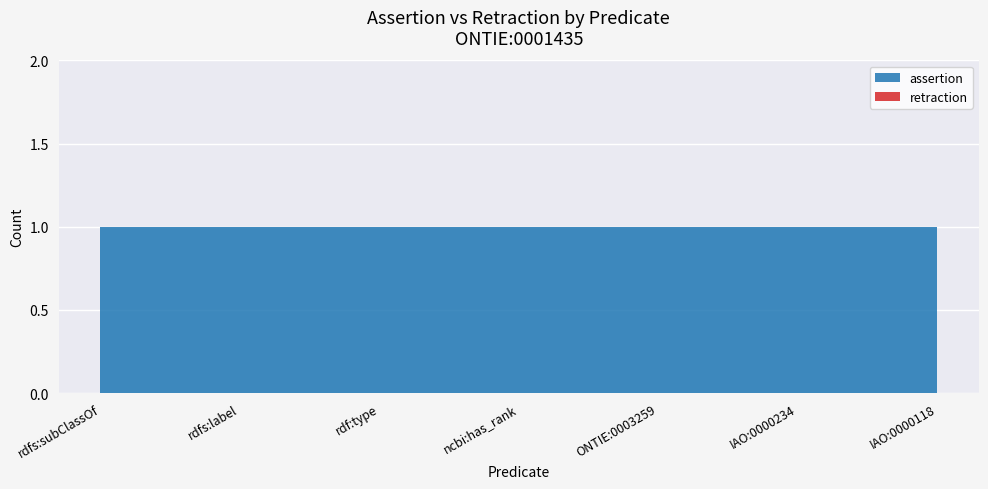

Reading right to left, transcribe all the data shown in this chart.

assertion: IAO:0000118=1	IAO:0000234=1	ONTIE:0003259=1	ncbi:has_rank=1	rdf:type=1	rdfs:label=1	rdfs:subClassOf=1
retraction: IAO:0000118=0	IAO:0000234=0	ONTIE:0003259=0	ncbi:has_rank=0	rdf:type=0	rdfs:label=0	rdfs:subClassOf=0